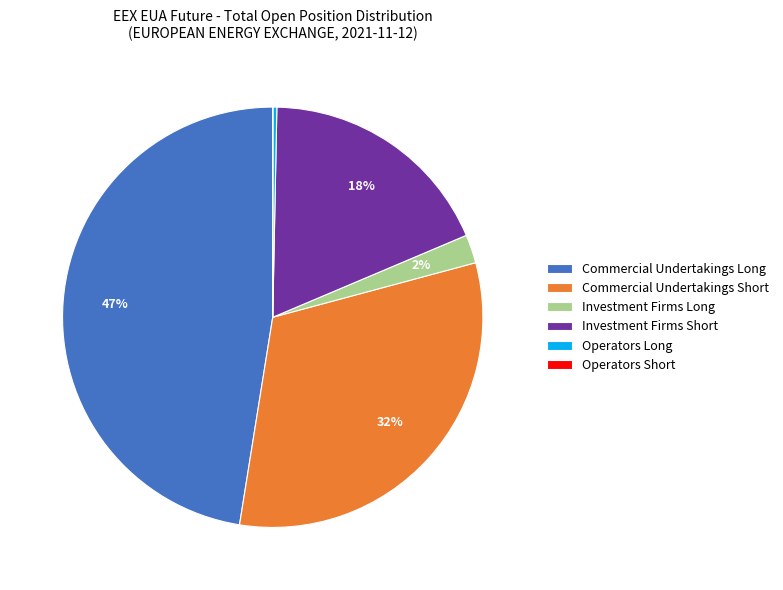

What is the ratio of the value at Commercial Undertakings Long to the value at Investment Firms Short?

2.6